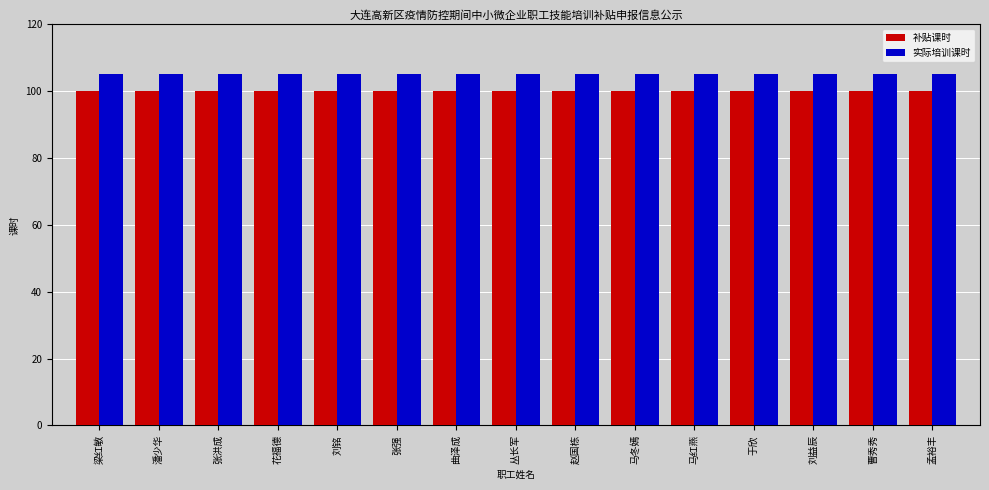

What are all the series names shown in the legend?

补贴课时, 实际培训课时